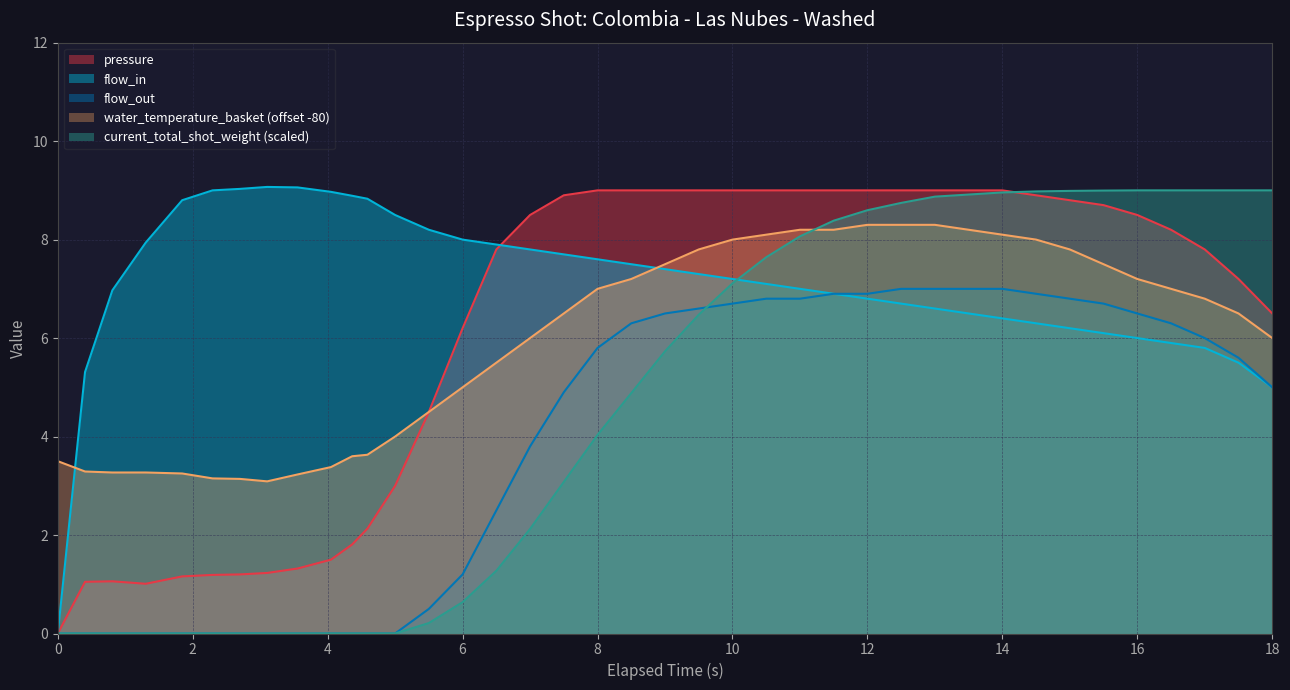

What is the difference between the highest and lowest values at 14?

2.6